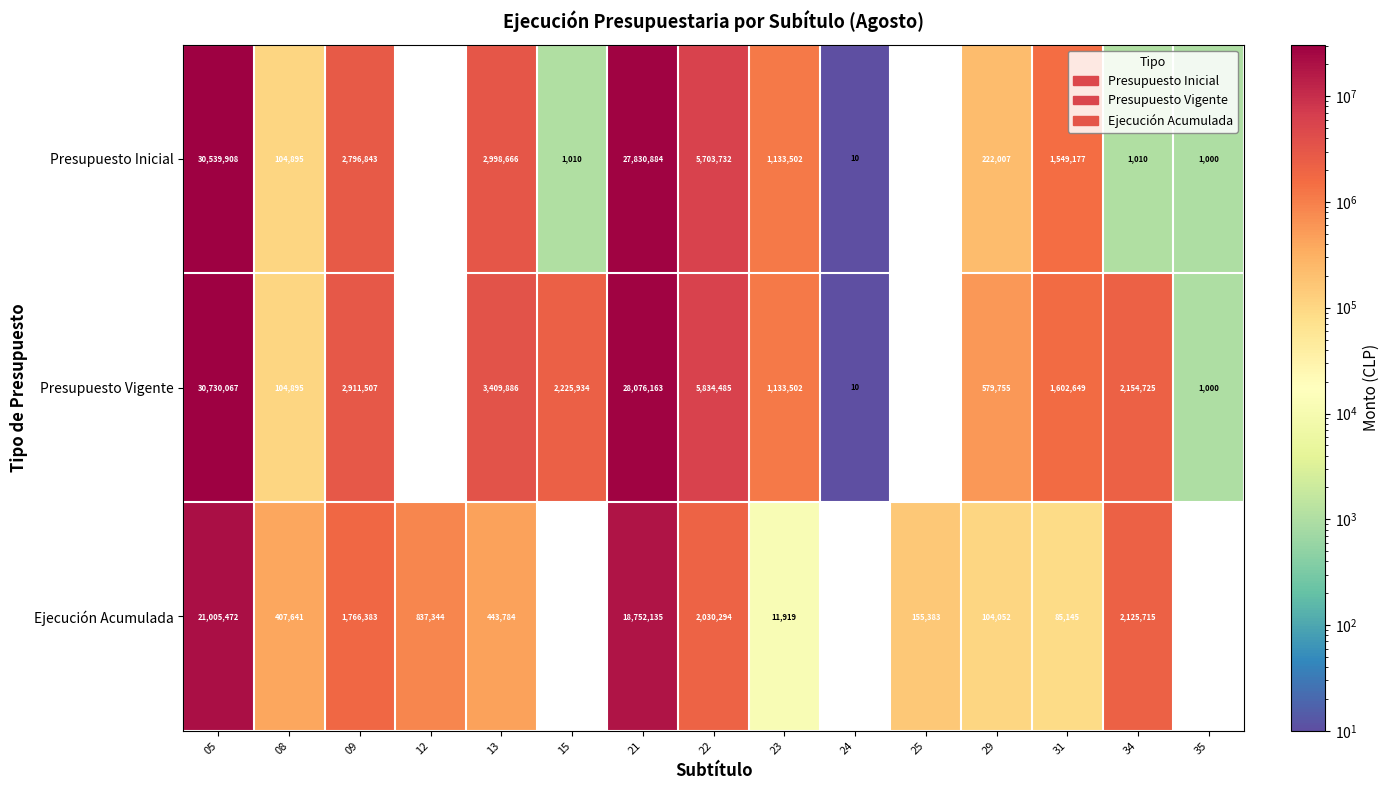

Is it true that Ejecución Acumulada equals 837344 at 12?

True